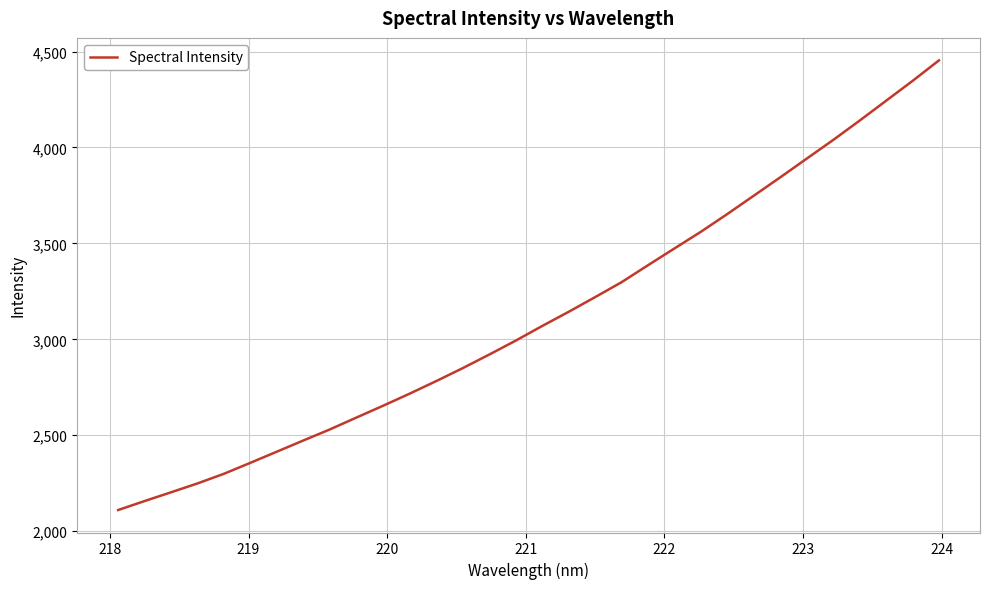

What is the greatest value displayed?

4453.9